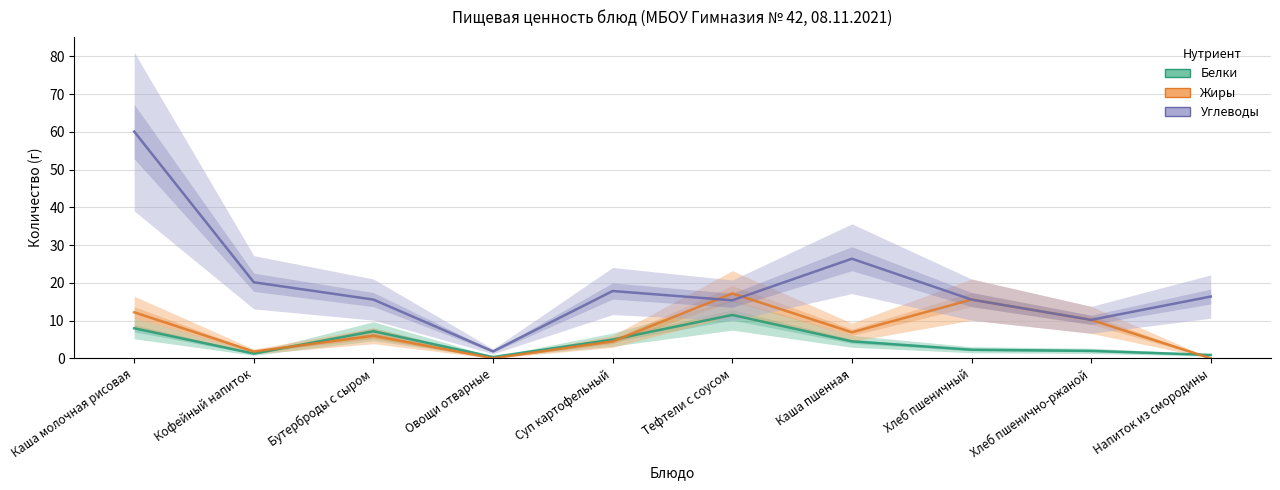

What are all the series names shown in the legend?

Белки, Жиры, Углеводы